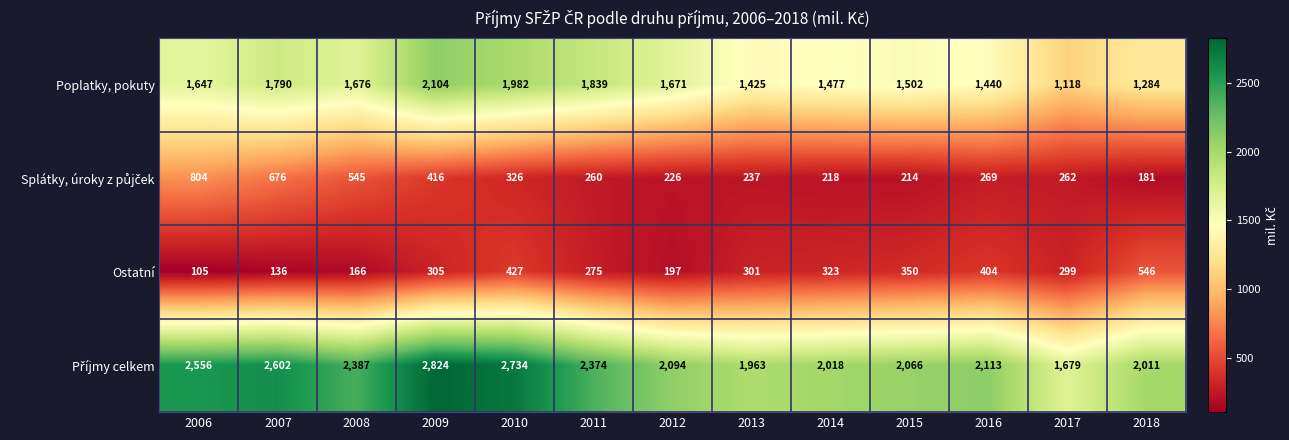

At which category is the sum across all series the highest?

2009